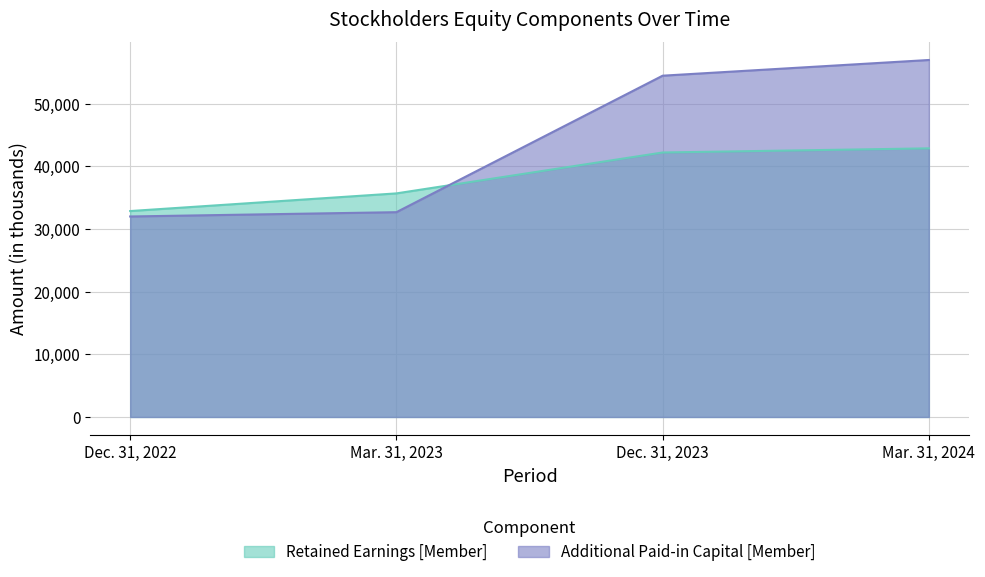

Which series has the largest total across all categories?

Additional Paid-in Capital [Member]